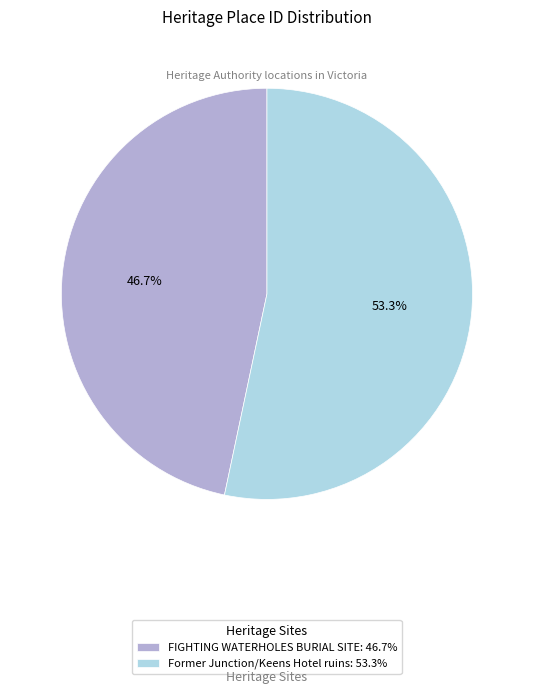

What percentage do FIGHTING WATERHOLES BURIAL SITE and Former Junction/Keens Hotel ruins together represent?

100.0%